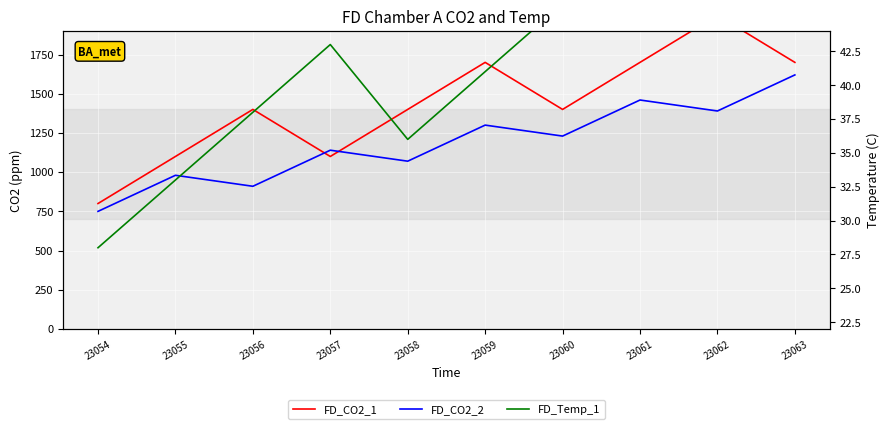

True or false: FD_Temp_1 has a value of 62 at 23062.

False